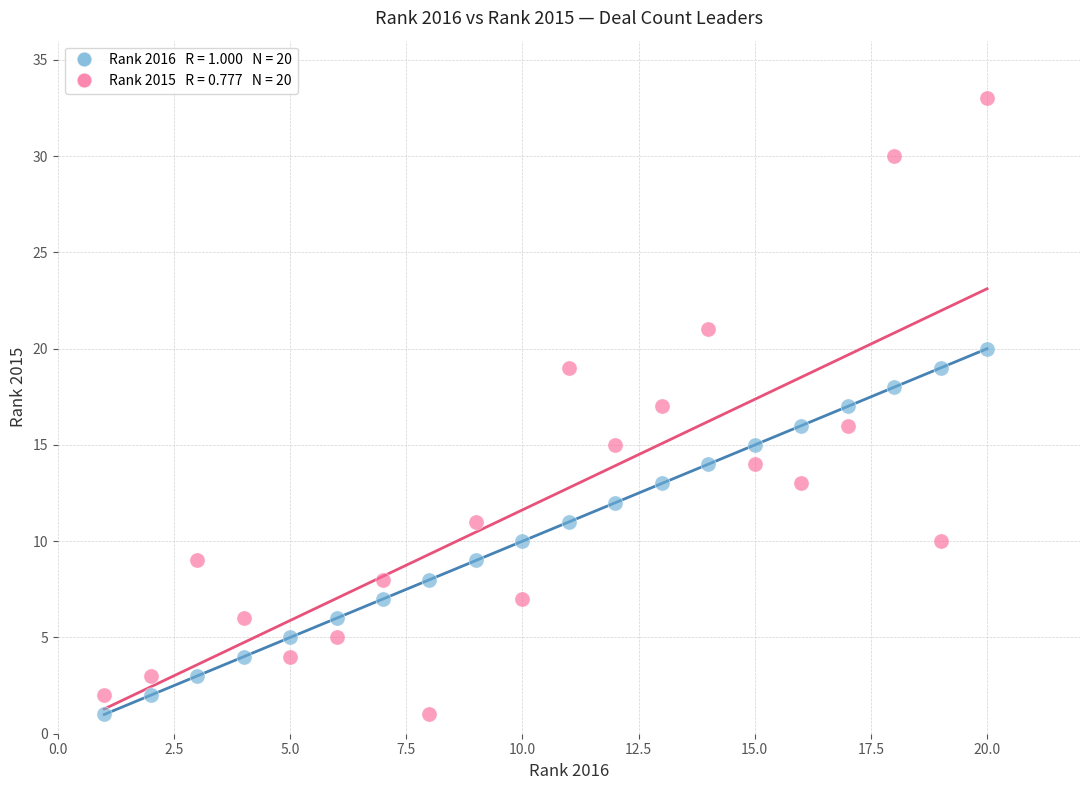

Across all data points, what is the range of X values (max minus min)?

19